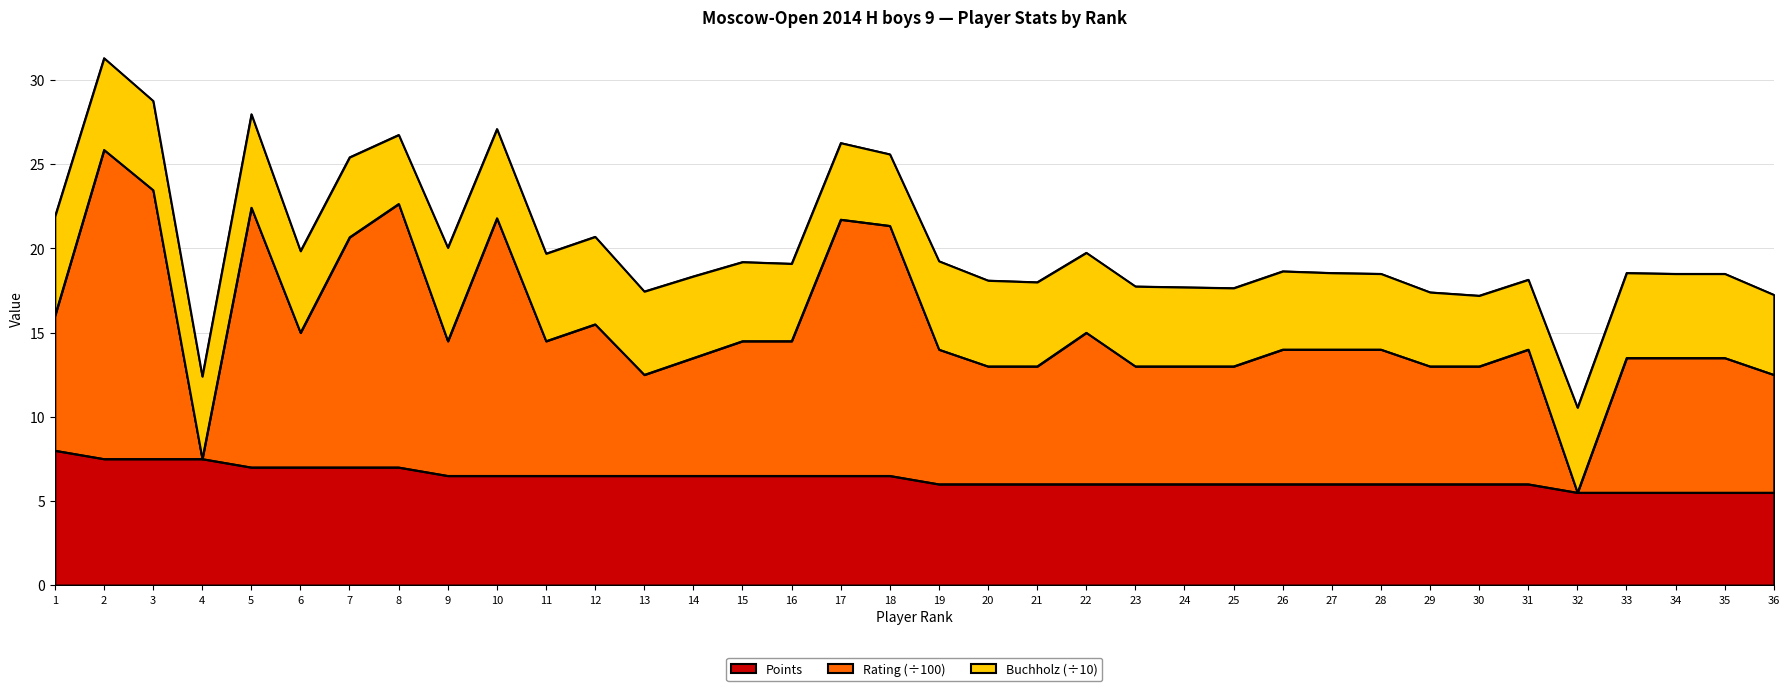

True or false: Points and Rating cross at least once.

False